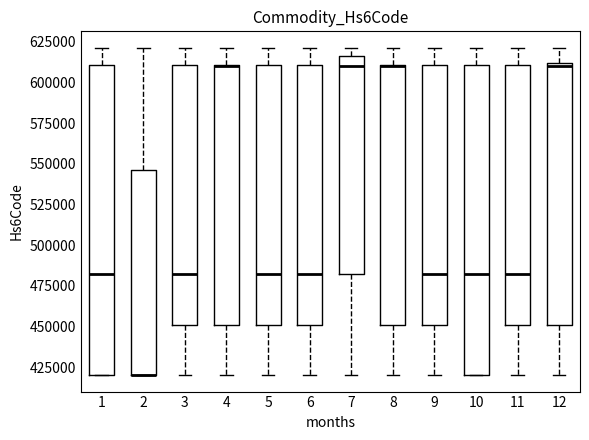

Reading left to right, read every box against the y-axis: the position of its median line, the range the box covers, and the ends of its whiskers. The values are not printed on the chart, so give them approximately, as read against the axis.

1: median 480000, box 420000 to 610000, whiskers 420000 to 620000
2: median 420000 (drawn on the box's lower edge), box 420000 to 545000, whiskers 420000 to 620000
3: median 480000, box 450000 to 610000, whiskers 420000 to 620000
4: median 610000 (drawn on the box's upper edge), box 450000 to 610000, whiskers 420000 to 620000
5: median 480000, box 450000 to 610000, whiskers 420000 to 620000
6: median 480000, box 450000 to 610000, whiskers 420000 to 620000
7: median 610000, box 480000 to 615000, whiskers 420000 to 620000
8: median 610000 (drawn on the box's upper edge), box 450000 to 610000, whiskers 420000 to 620000
9: median 480000, box 450000 to 610000, whiskers 420000 to 620000
10: median 480000, box 420000 to 610000, whiskers 420000 to 620000
11: median 480000, box 450000 to 610000, whiskers 420000 to 620000
12: median 610000, box 450000 to 610000, whiskers 420000 to 620000